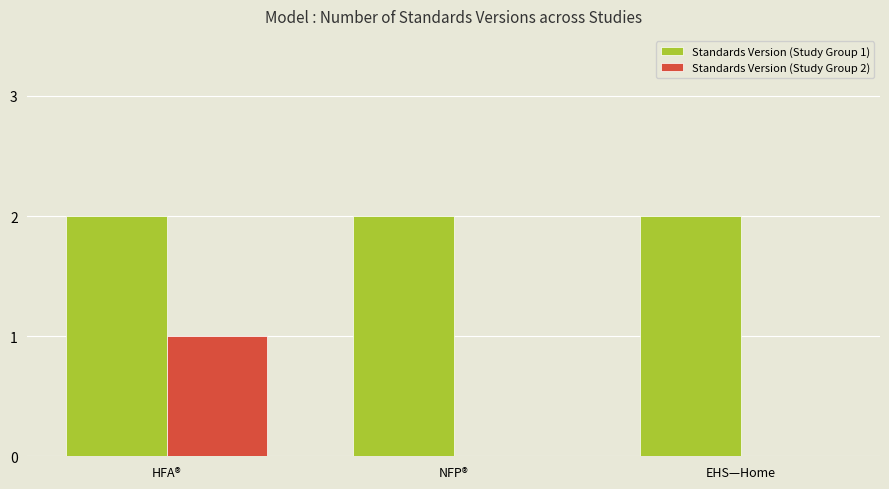

True or false: Standards Version (Study Group 2) has a value of 2 at HFA®.

False